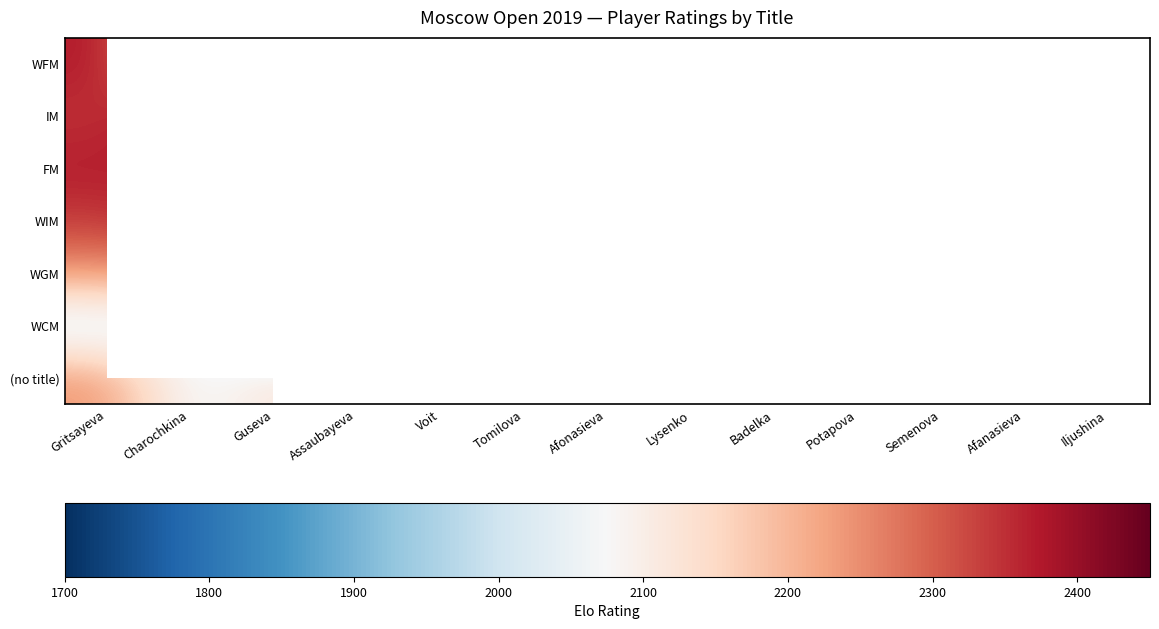

What is the maximum value shown in the chart?

2419.0